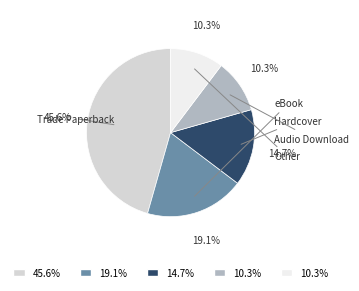

How many slices are in this pie chart?

5